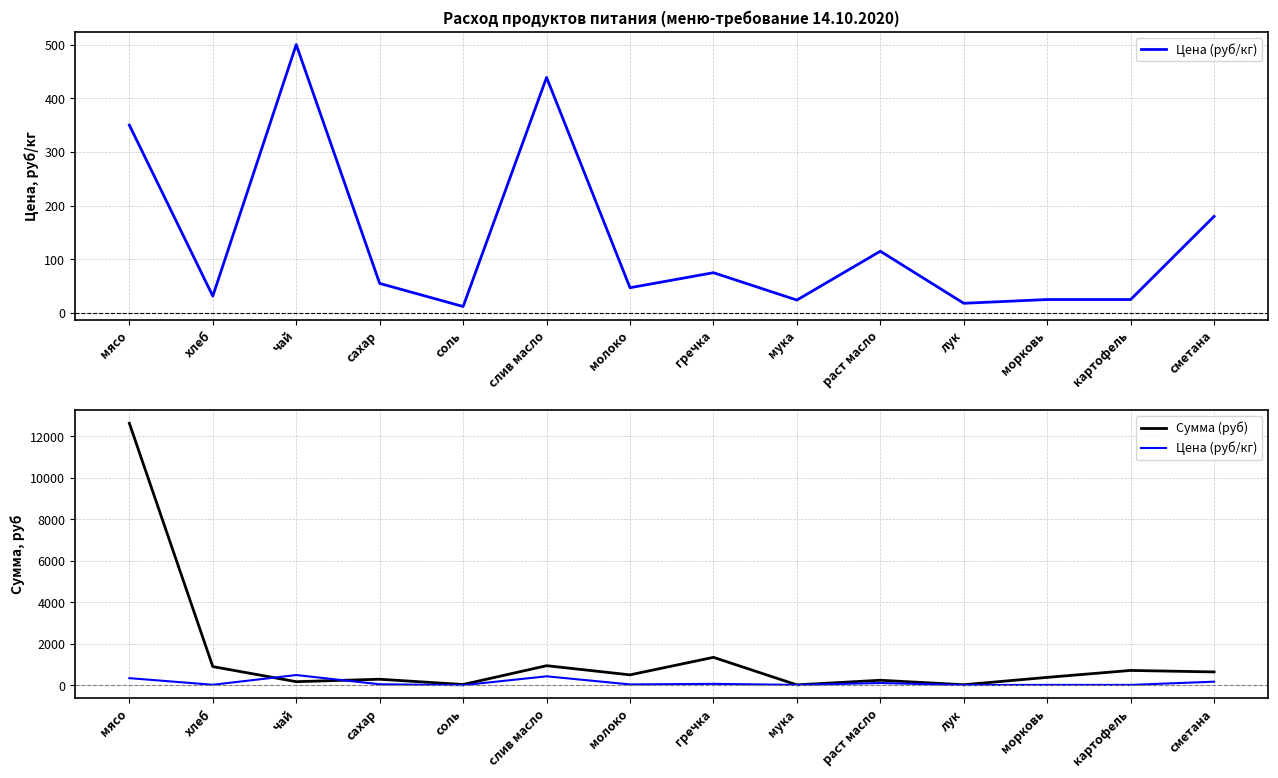

Is the value of Цена (руб/кг) at сахар greater than the value of Сумма (руб) at сахар?

No